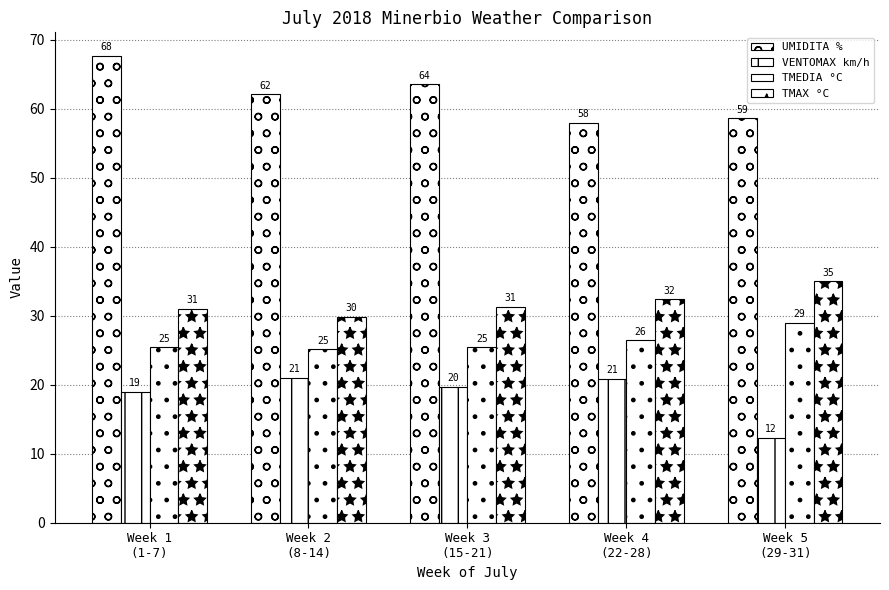

How many groups of bars are there?

5